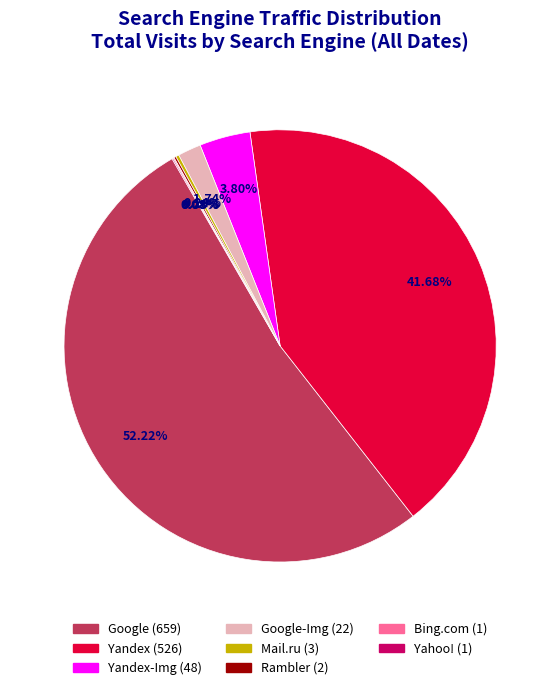

Between Google-Img and Yandex-Img, which is larger?

Yandex-Img